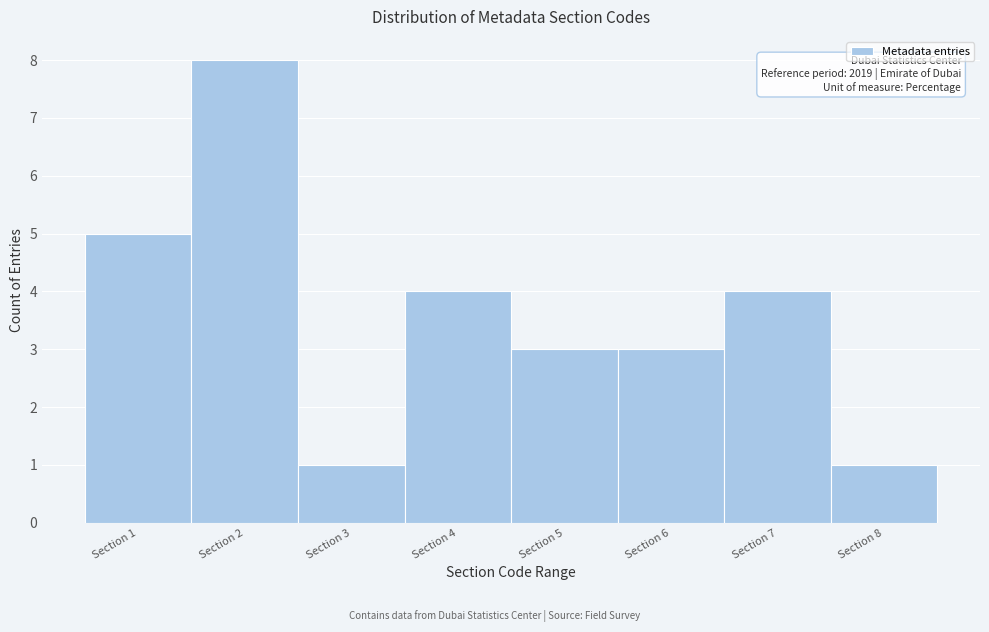

Which range on the x-axis has the tallest bar?

1.5 to 2.5